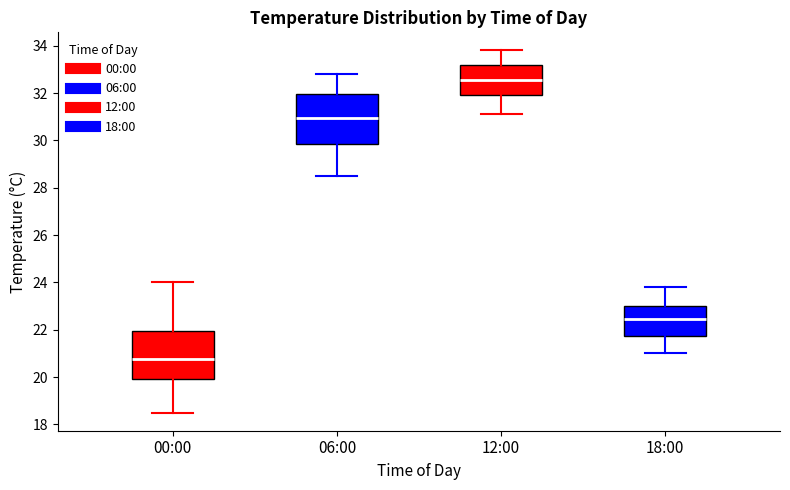

Reading left to right, transcribe this box plot: for each box, give where its median line is, the range the box spans, and where its two whiskers end, as read against the y-axis. The values are not printed on the chart, so give them approximately, as read against the axis.

00:00: median 20.8, box 20.0 to 22.0, whiskers 18.6 to 24.0
06:00: median 31.0, box 29.8 to 32.0, whiskers 28.6 to 32.8
12:00: median 32.6, box 32.0 to 33.2, whiskers 31.2 to 33.8
18:00: median 22.4, box 21.8 to 23.0, whiskers 21.0 to 23.8